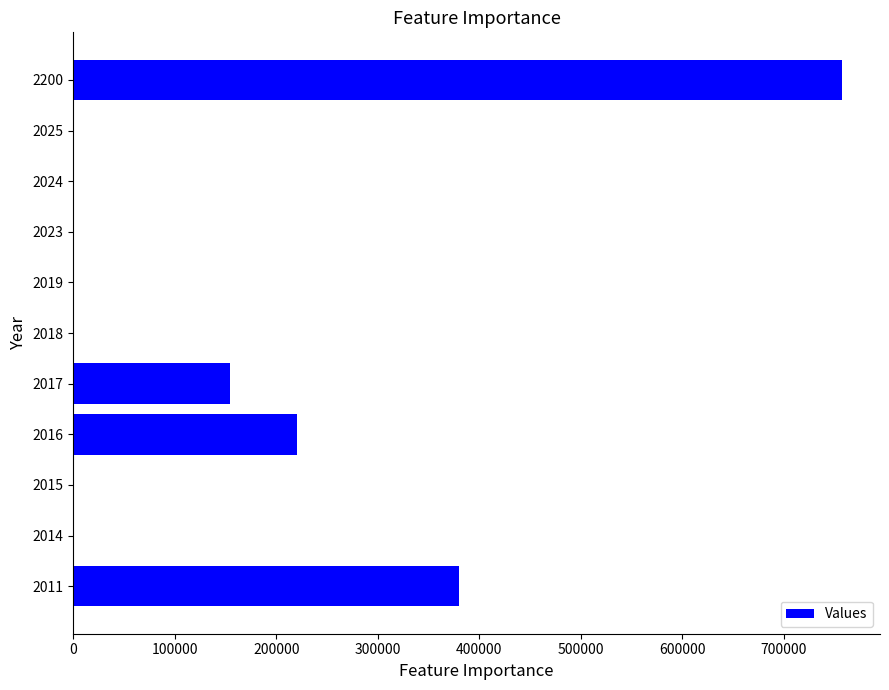

What is the change in value from 2011 to 2016?

-160065